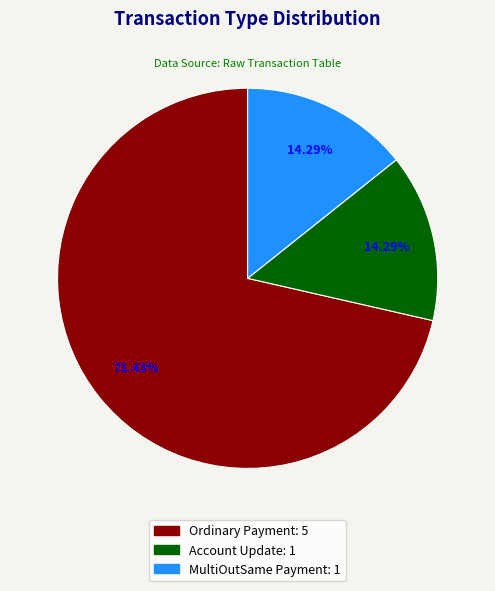

To the nearest percent, what is the combined percentage of MultiOutSame Payment and Account Update?

29%